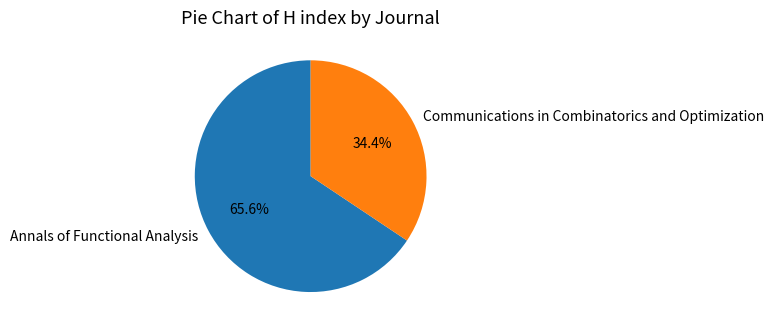

What is the ratio of the value at Annals of Functional Analysis to the value at Communications in Combinatorics and Optimization?

1.9